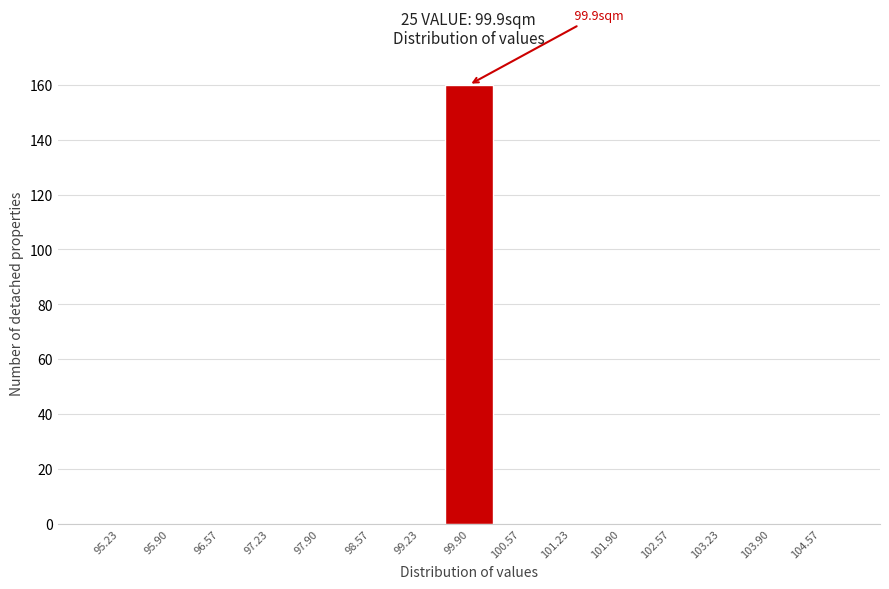

Which range on the x-axis has the tallest bar?

99.6 to 100.2